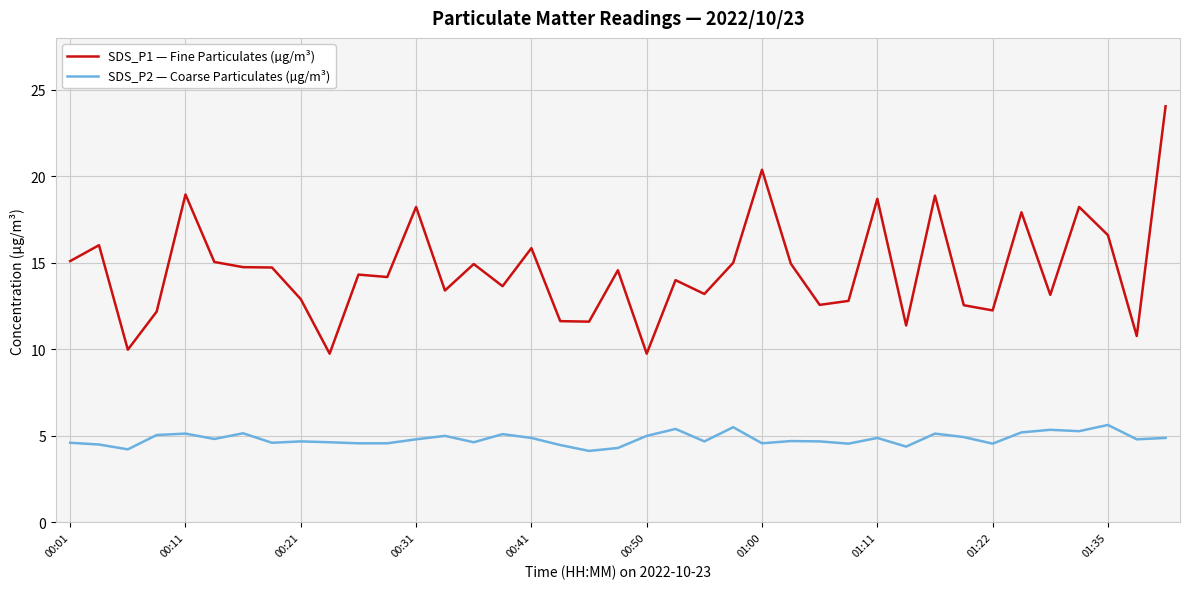

What is the average value of the SDS_P1 — Fine Particulates (µg/m³) series?

14.6